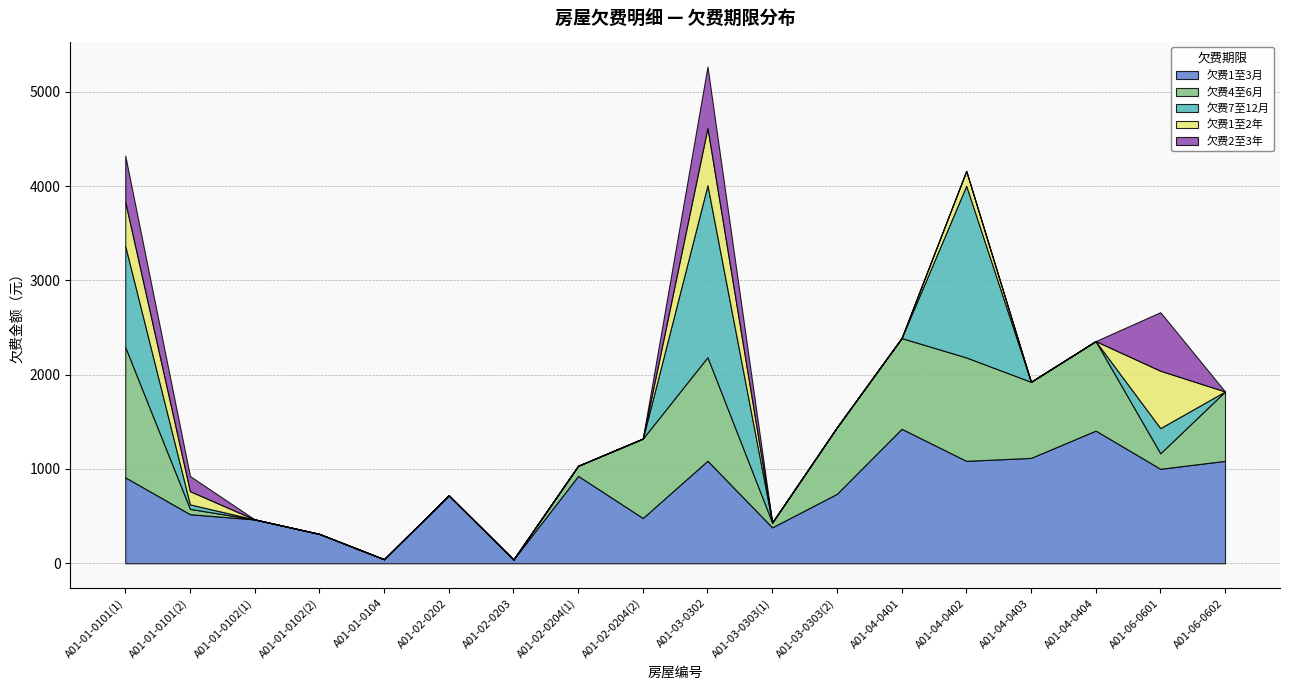

What is the difference between the 欠费7至12月 values at A01-01-0101(1) and A01-03-0303(1)?

1072.0